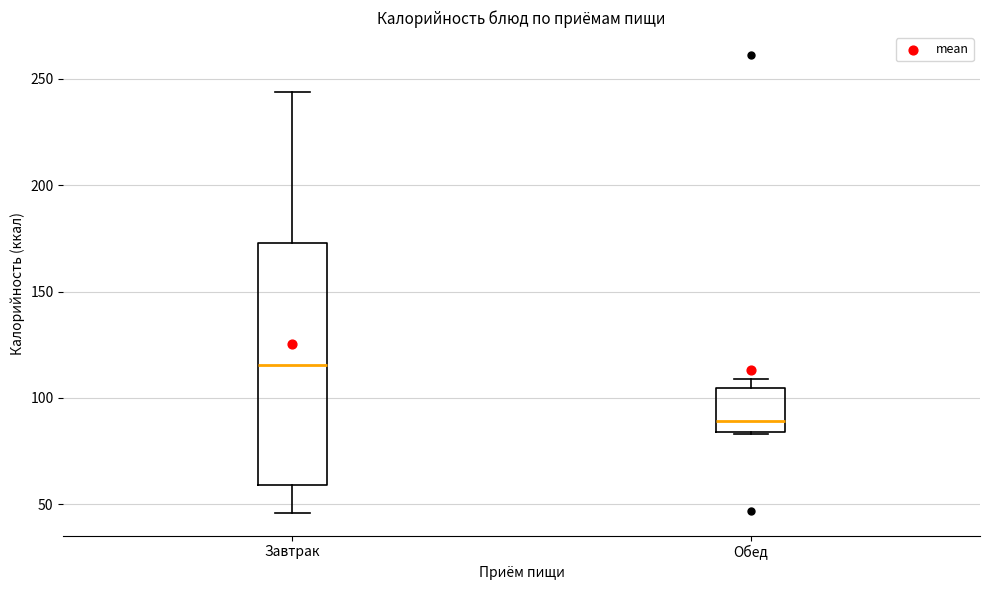

Which box has the lowest median line?

Обед